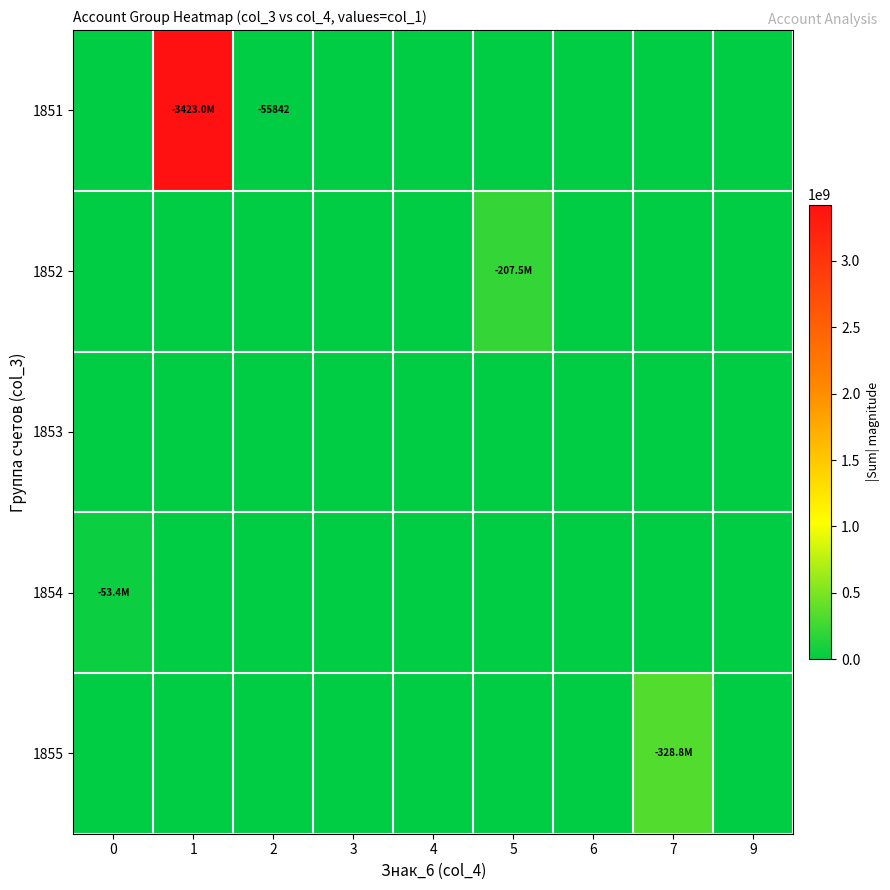

Is the value of row_4 at 0 greater than the value of row_0 at 7?

No